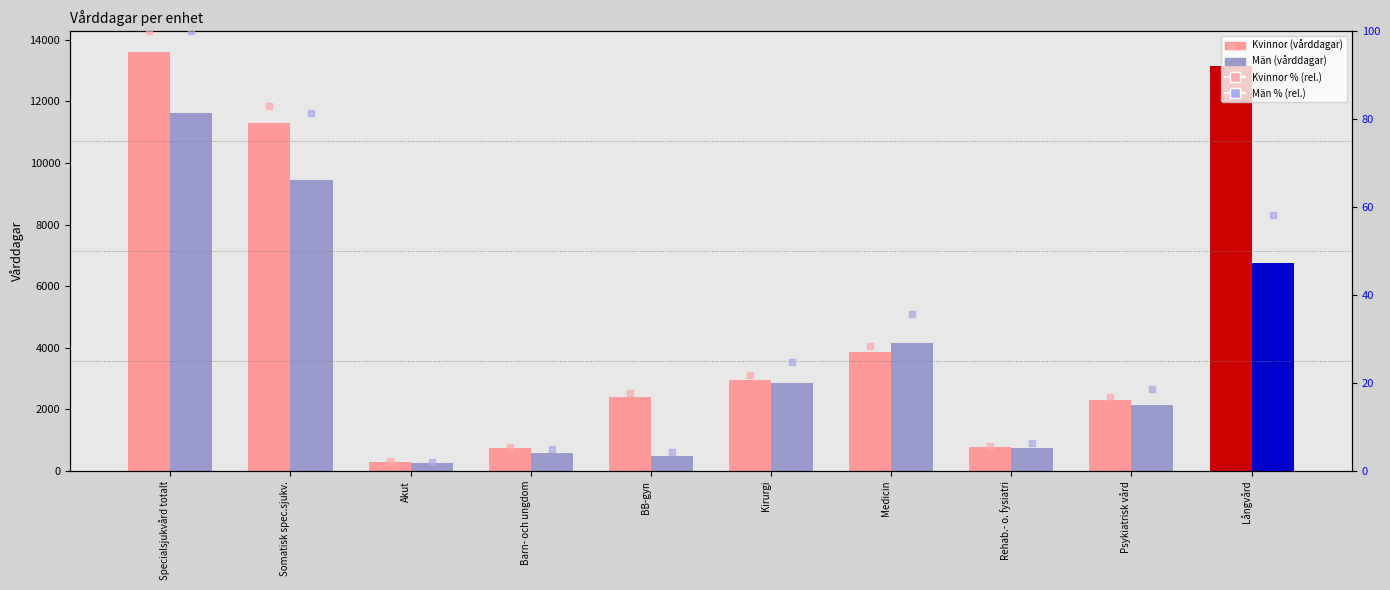

At which category is the sum across all series the highest?

Specialsjukvård totalt